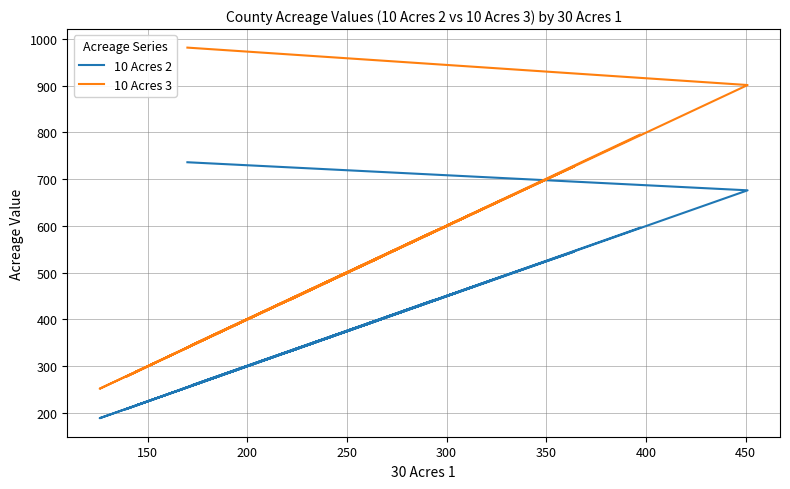

Does the chart display data point markers on the line(s)?

No